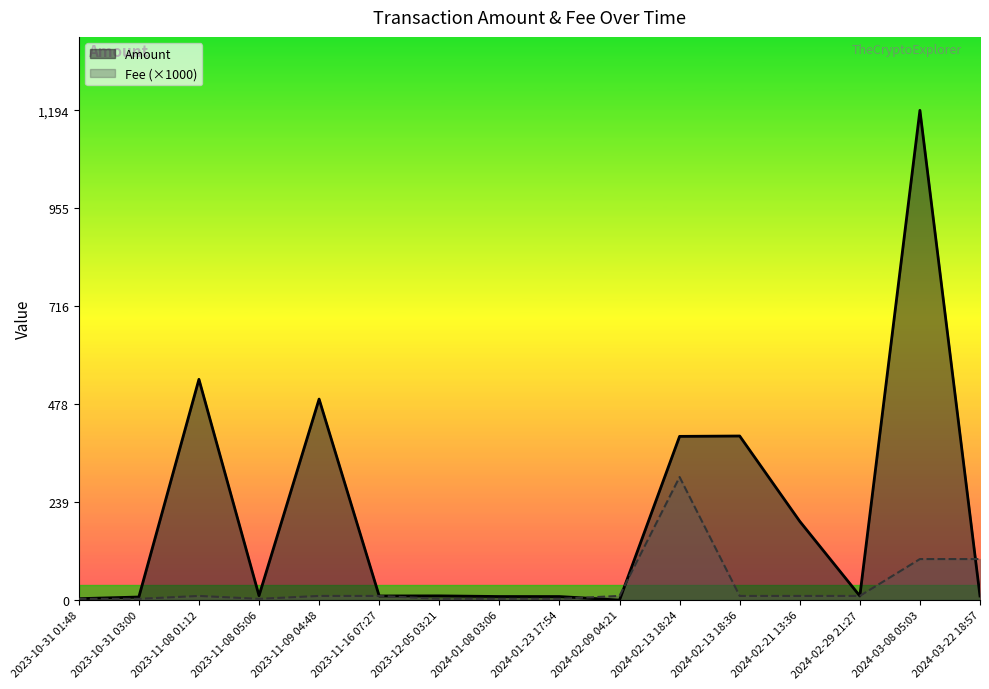

How many data points in Amount are less than 10?

5